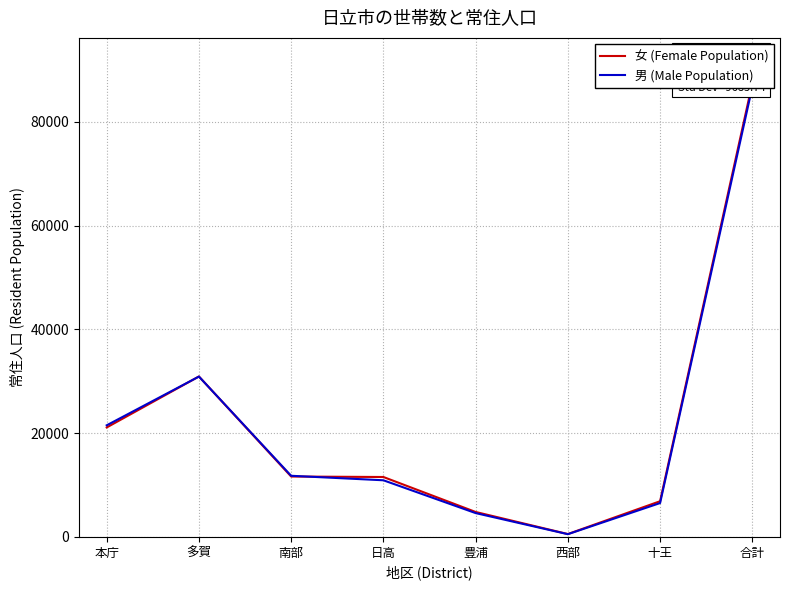

Rank the categories by 男 (Male Population) value from highest to lowest.

合計, 多賀, 本庁, 南部, 日高, 十王, 豊浦, 西部